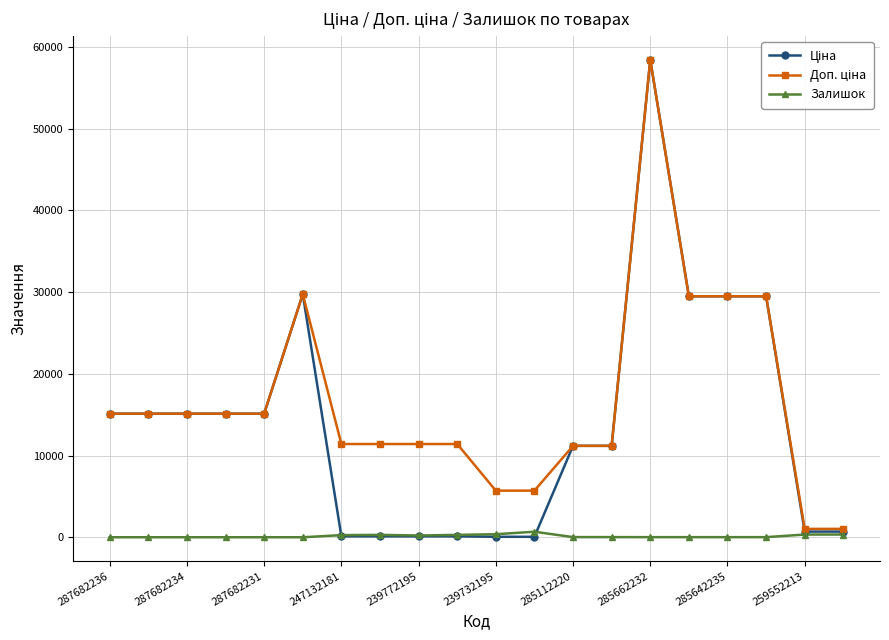

True or false: Залишок has more than 0 points higher than both neighbors.

True